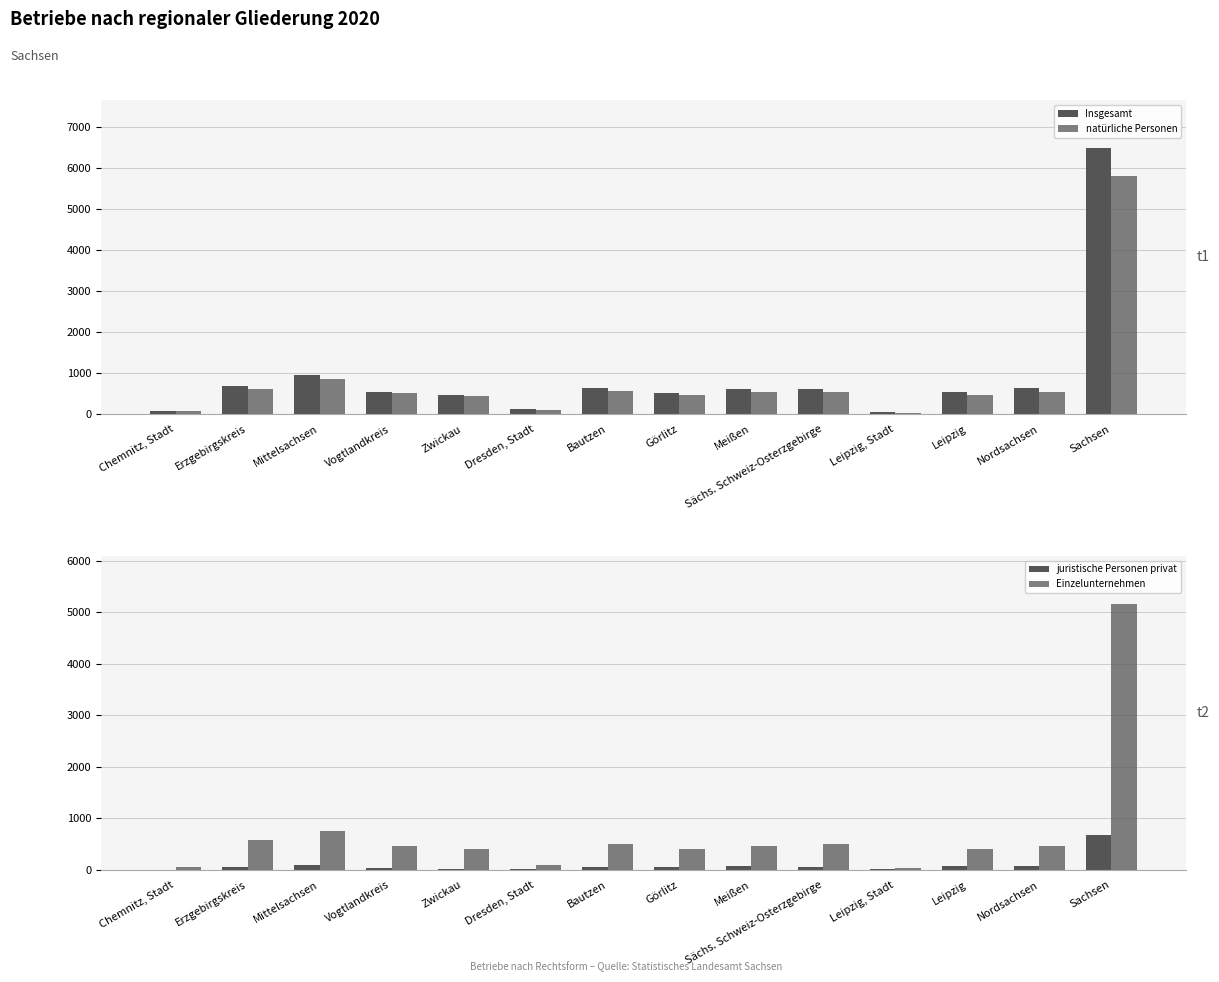

Which category has the lowest value in the Einzelunternehmen series?

Leipzig, Stadt